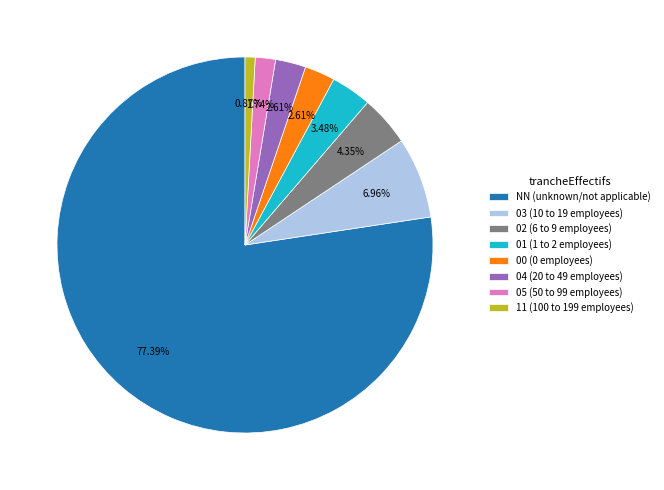

To the nearest percent, what portion does 11 represent?

1%